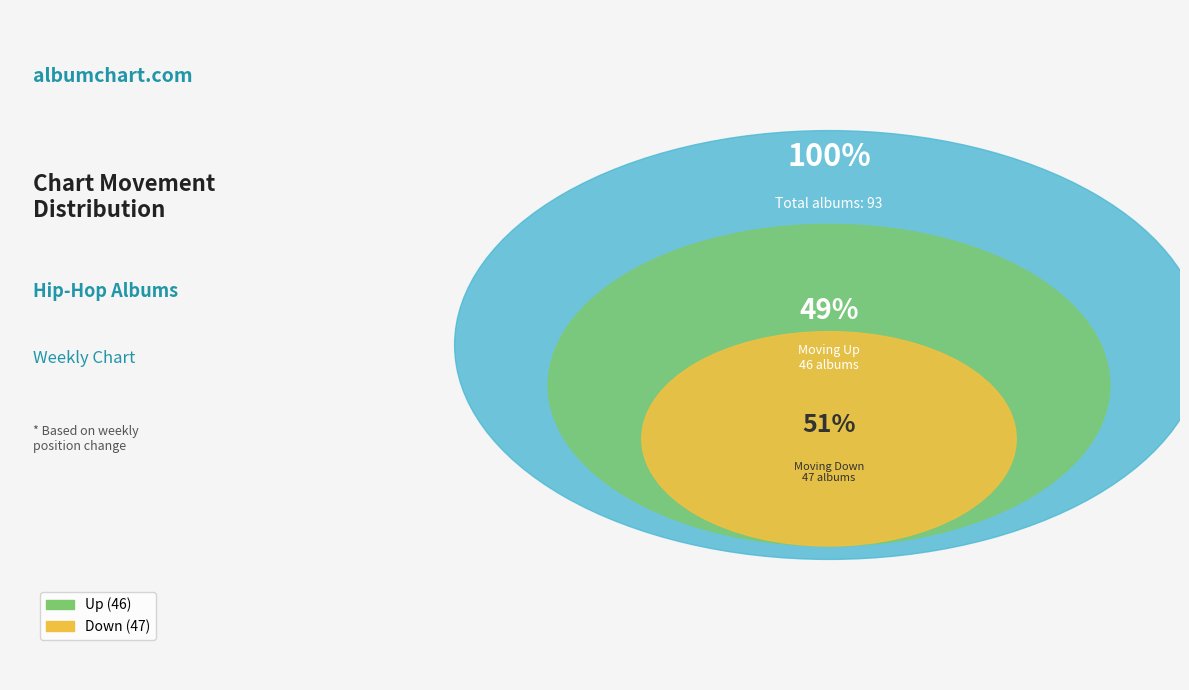

Rank the categories by value from lowest to highest.

Up, Down